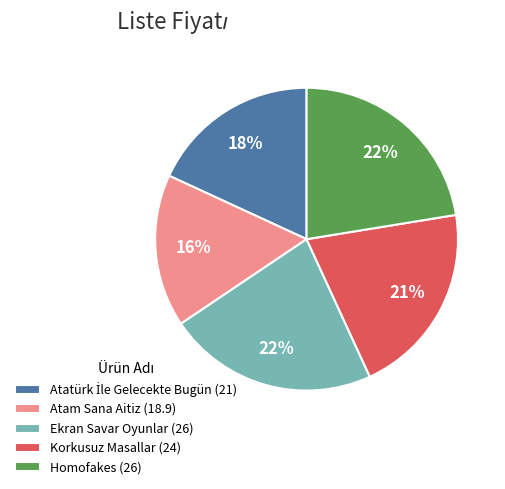

How many slices are in this pie chart?

5